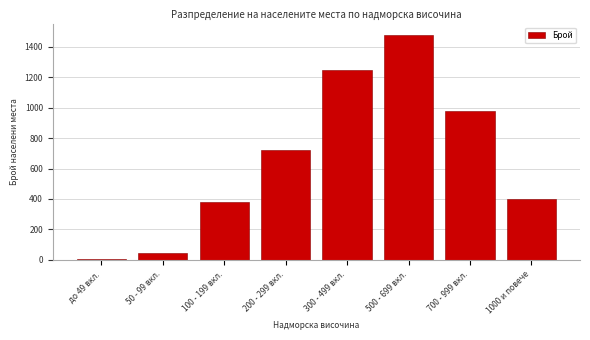

Reading left to right, what are all the values shown in this chart?

до 49 вкл.=5	50 - 99 вкл.=45	100 - 199 вкл.=380	200 - 299 вкл.=720	300 - 499 вкл.=1250	500 - 699 вкл.=1480	700 - 999 вкл.=980	1000 и повече=399